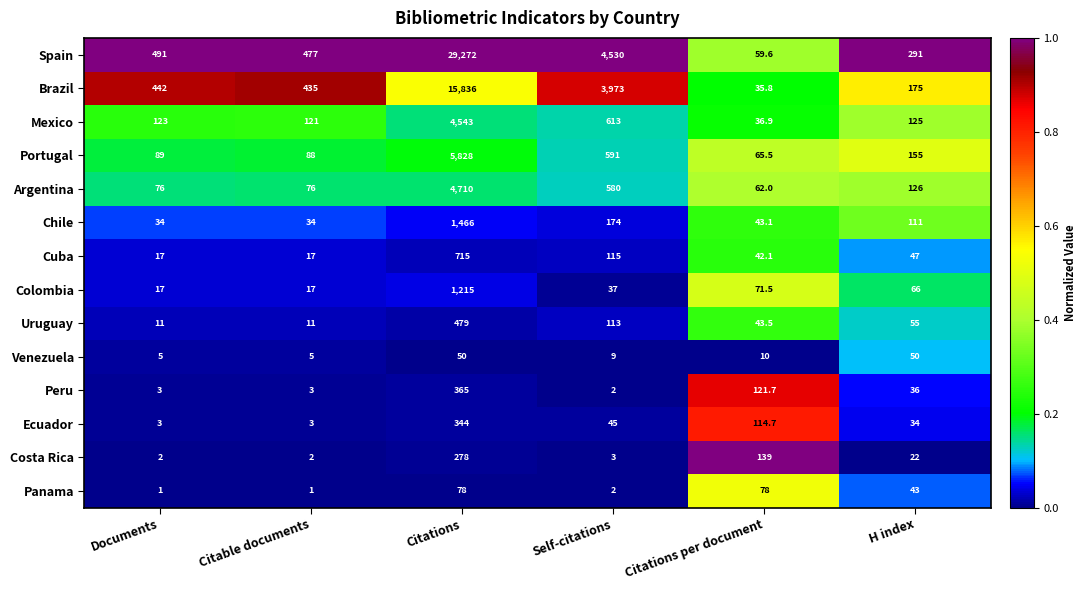

Rank the series by their maximum value, from highest to lowest.

Spain, Brazil, Portugal, Argentina, Mexico, Chile, Colombia, Cuba, Uruguay, Peru, Ecuador, Costa Rica, Panama, Venezuela